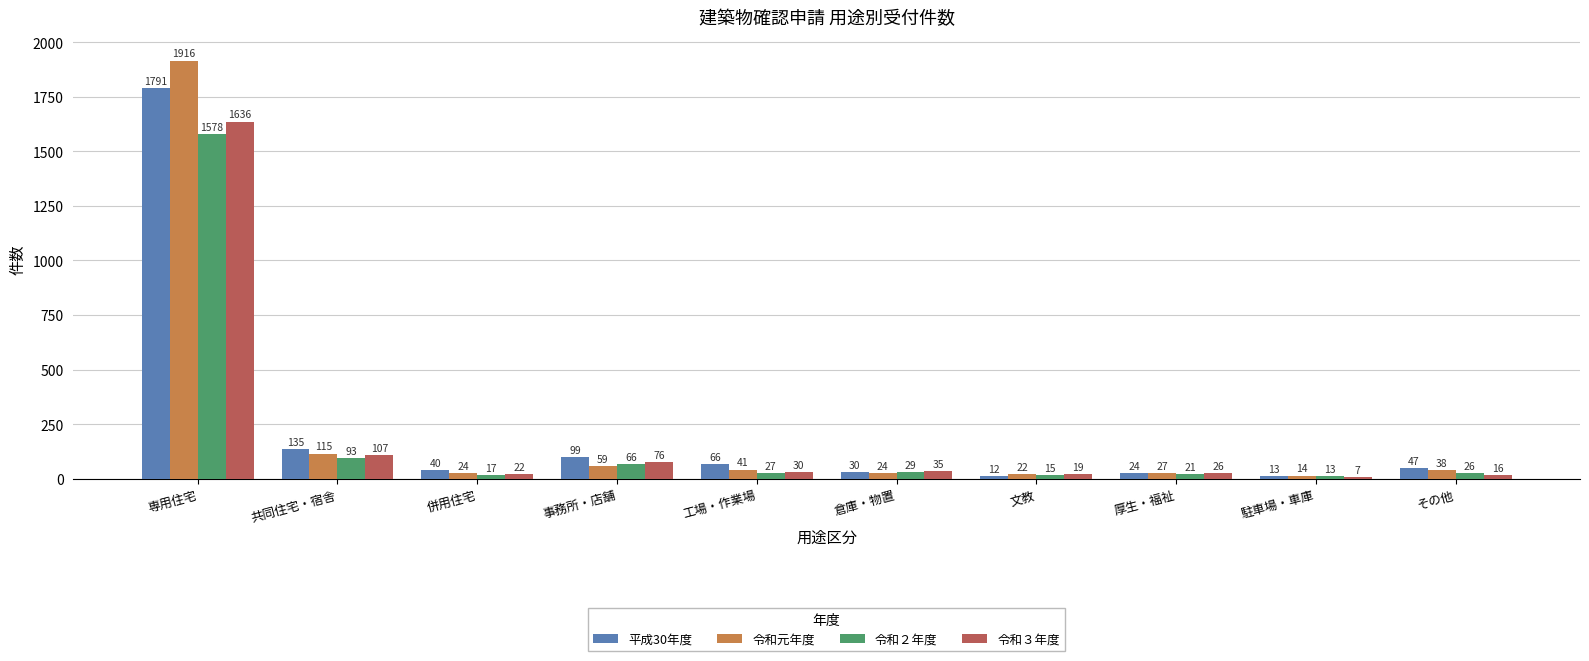

How many groups of bars are there?

10